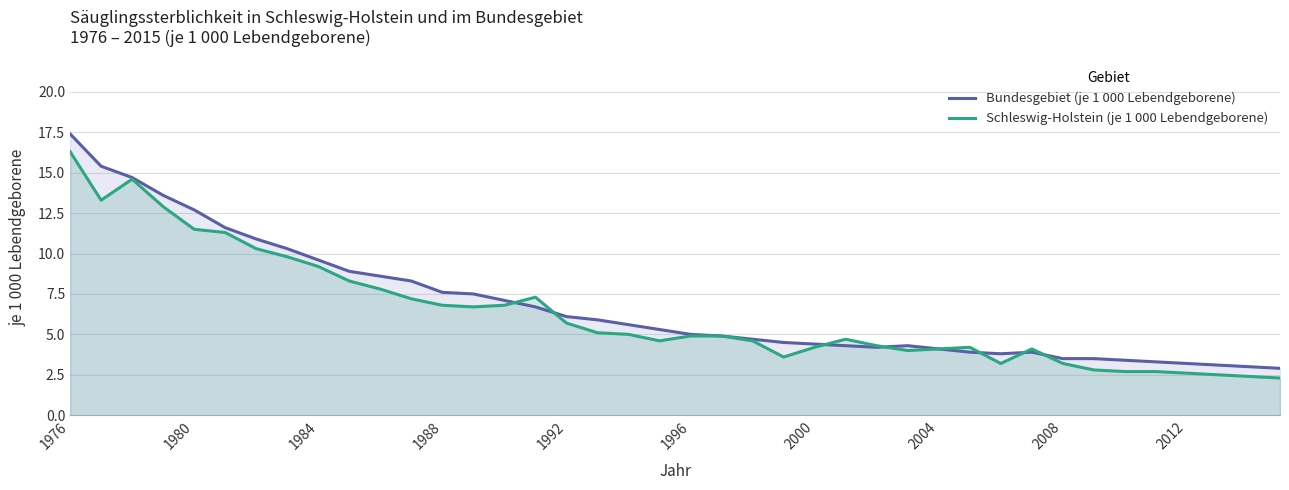

Rank the series by their maximum value, from lowest to highest.

Schleswig-Holstein (je 1 000 Lebendgeborene), Bundesgebiet (je 1 000 Lebendgeborene)